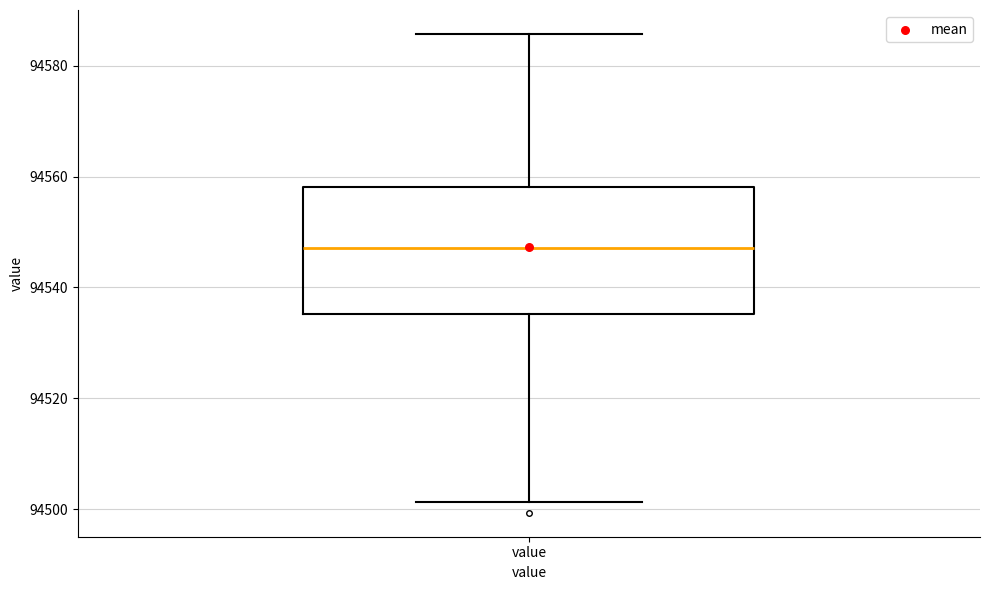

Where is the upper edge of the box for value on the y-axis? The values are not printed on the chart, so give them approximately, as read against the axis.

94558